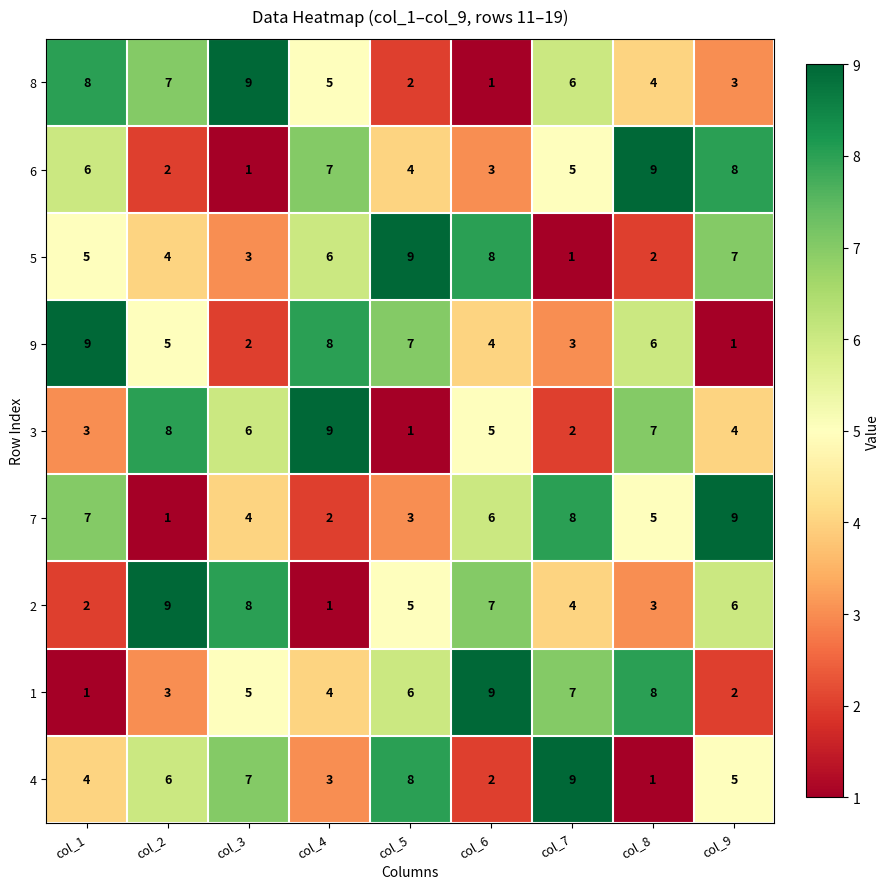

Rank the series at col_6 from lowest to highest value.

8, 4, 6, 9, 3, 7, 2, 5, 1